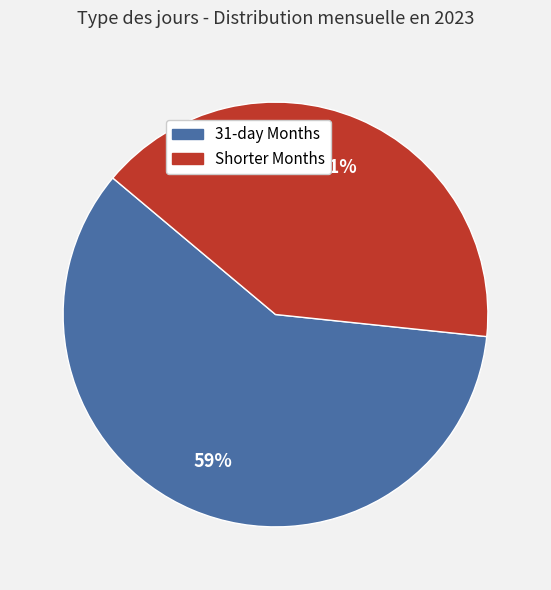

To the nearest percent, what is the average slice percentage?

50%